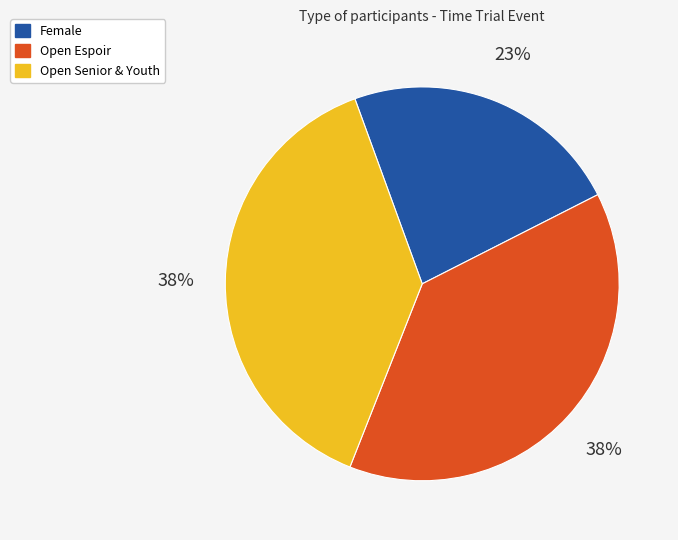

Does any single category account for the majority?

No